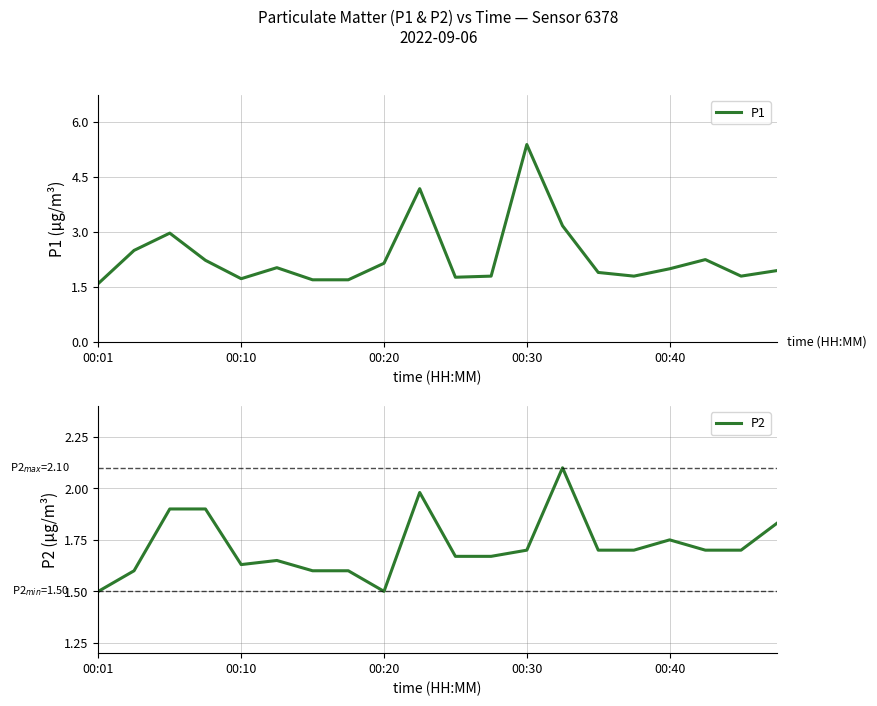

Is it true that P1 equals 2.4 at 00:01?

False